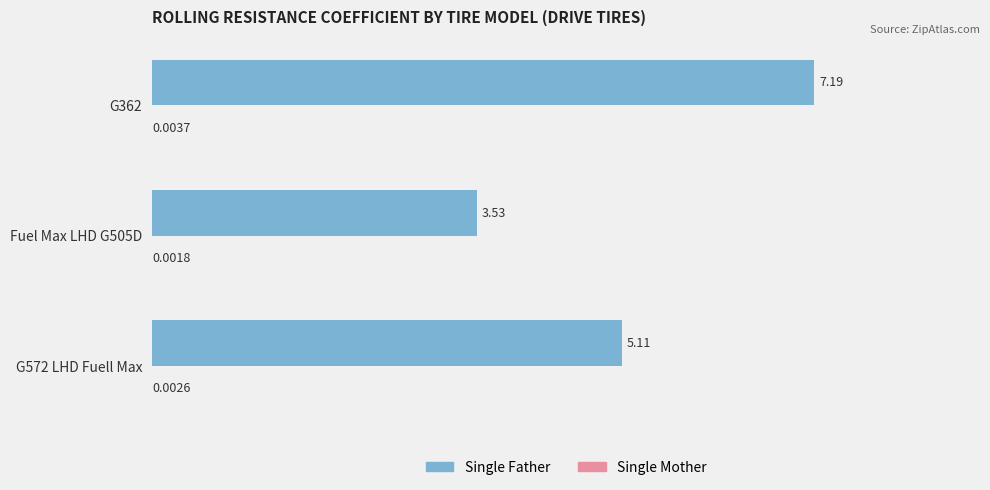

How many distinct data groups are displayed?

2